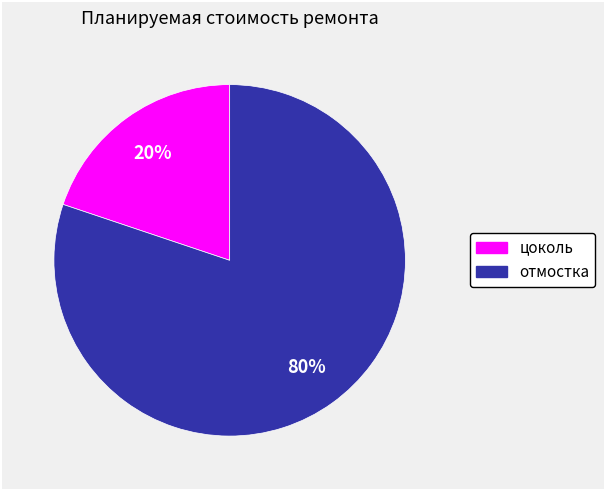

Which slice is the largest?

отмостка